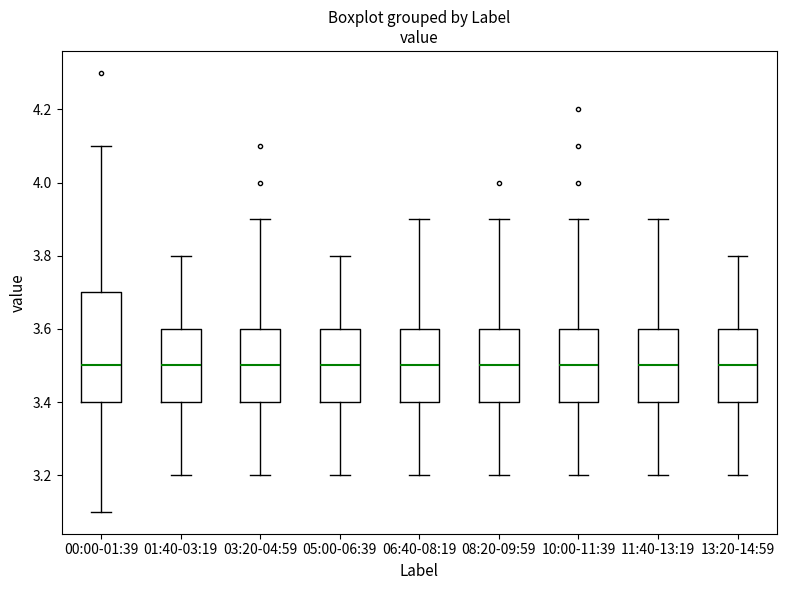

Where does the lower whisker of the box for 13:20-14:59 end on the y-axis? The values are not printed on the chart, so give them approximately, as read against the axis.

3.2